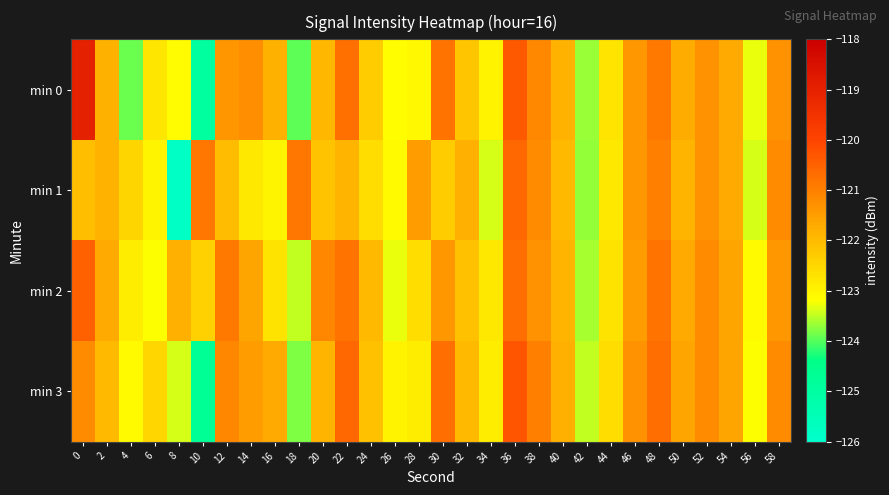

Reading left to right, extract all data points from this chart.

min 0: 0=-119.0	2=-121.8	4=-123.9	6=-122.8	8=-123.2	10=-124.9	12=-121.4	14=-121.2	16=-121.8	18=-124.0	20=-121.9	22=-120.7	24=-122.3	26=-123.2	28=-123.1	30=-120.8	32=-122.2	34=-123.0	36=-120.4	38=-121.1	40=-121.9	42=-123.7	44=-122.7	46=-121.4	48=-120.9	50=-121.7	52=-121.3	54=-121.7	56=-123.3	58=-121.3
min 1: 0=-122.0	2=-121.9	4=-122.4	6=-123.0	8=-125.8	10=-120.8	12=-122.0	14=-122.8	16=-123.0	18=-120.9	20=-122.2	22=-121.9	24=-122.6	26=-123.1	28=-121.5	30=-122.3	32=-121.8	34=-123.4	36=-120.6	38=-121.2	40=-122.0	42=-123.7	44=-122.8	46=-121.4	48=-121.0	50=-121.9	52=-121.3	54=-121.7	56=-123.4	58=-121.2
min 2: 0=-120.5	2=-121.7	4=-122.9	6=-123.2	8=-121.8	10=-122.4	12=-120.9	14=-121.6	16=-122.7	18=-123.5	20=-121.1	22=-120.8	24=-122.0	26=-123.3	28=-122.6	30=-121.4	32=-122.1	34=-122.8	36=-120.7	38=-121.3	40=-121.9	42=-123.6	44=-122.7	46=-121.5	48=-120.8	50=-121.7	52=-121.2	54=-121.6	56=-123.1	58=-121.4
min 3: 0=-121.2	2=-122.0	4=-123.1	6=-122.5	8=-123.4	10=-124.7	12=-121.1	14=-121.5	16=-121.7	18=-123.8	20=-121.9	22=-120.6	24=-122.1	26=-123.0	28=-122.9	30=-120.7	32=-122.0	34=-122.9	36=-120.3	38=-121.0	40=-121.8	42=-123.5	44=-122.6	46=-121.3	48=-120.7	50=-121.6	52=-121.2	54=-121.6	56=-123.2	58=-121.2